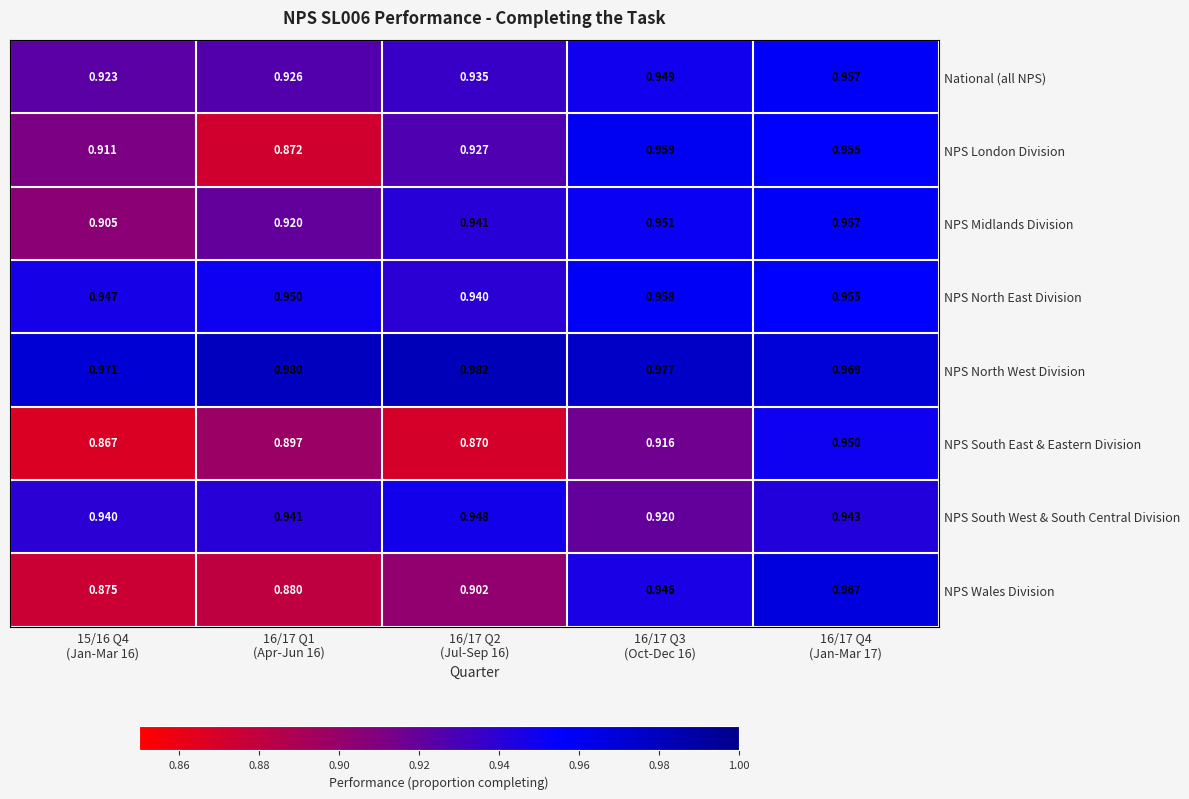

Which series has the largest range (max minus min)?

NPS Wales Division